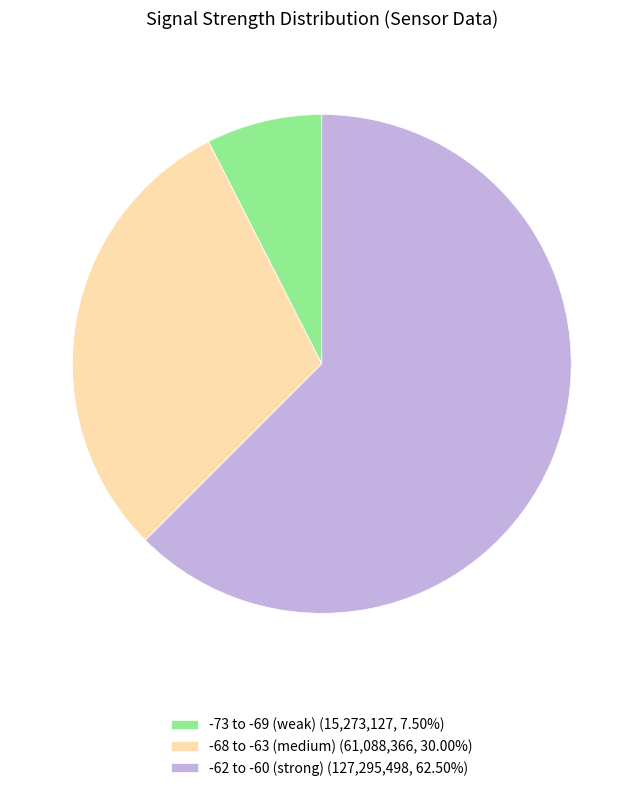

Does any single category account for the majority?

Yes